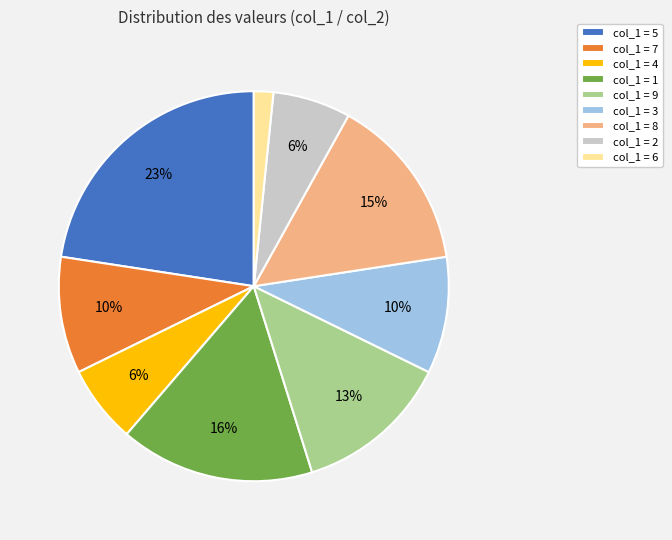

Is the sum of col_1 = 3 and col_1 = 1 greater than half?

No